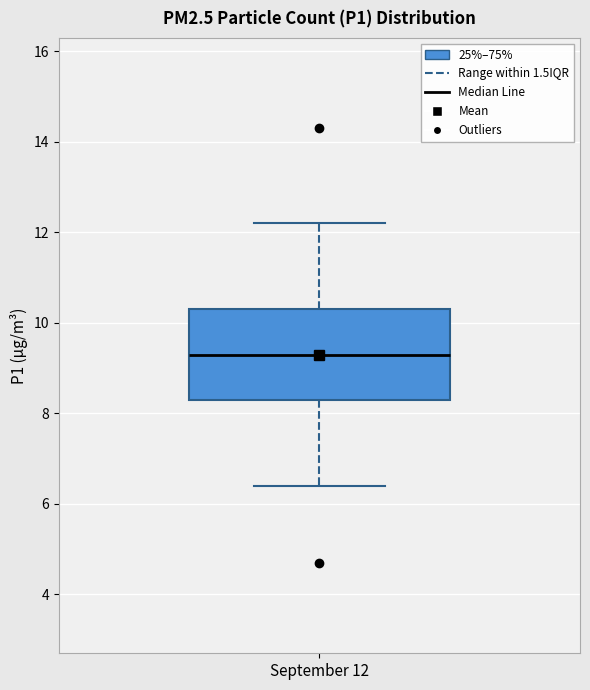

Read this box plot against the y-axis: the position of the median line, the range covered by the box, and the ends of both whiskers. The values are not printed on the chart, so give them approximately, as read against the axis.

median 9.4, box 8.4 to 10.4, whiskers 6.4 to 12.2